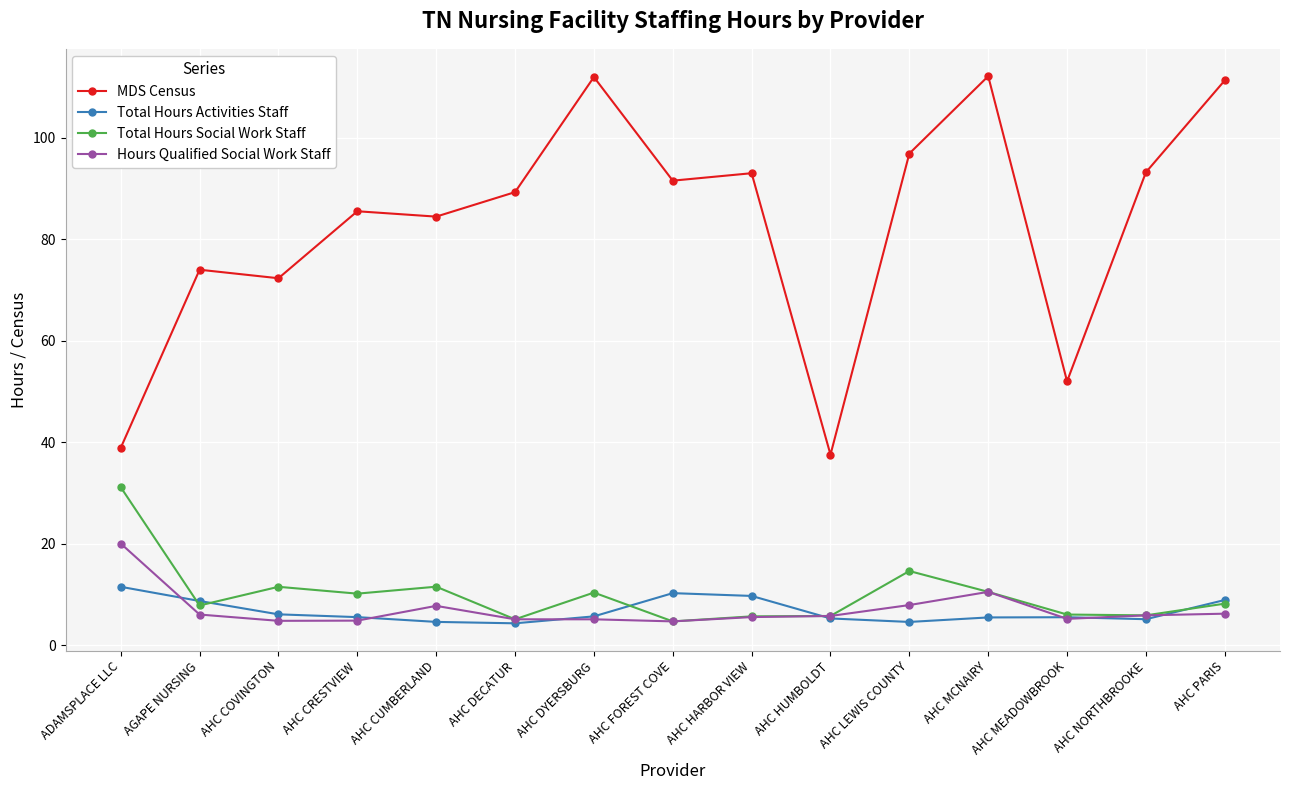

What is the average value of the Total Hours Activities Staff series?

6.7